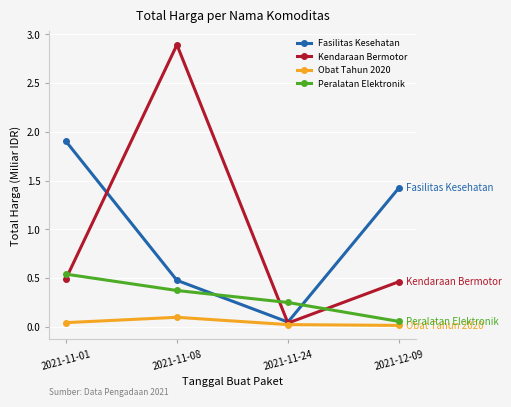

At which category is the sum across all series the highest?

2021-11-08